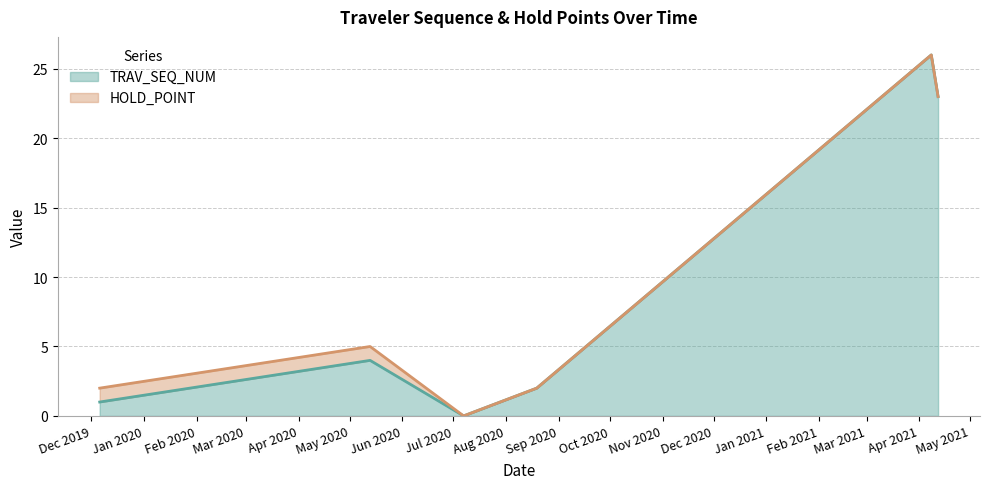

The chart shows a value of 3 at 2020-08-19. True or false?

False